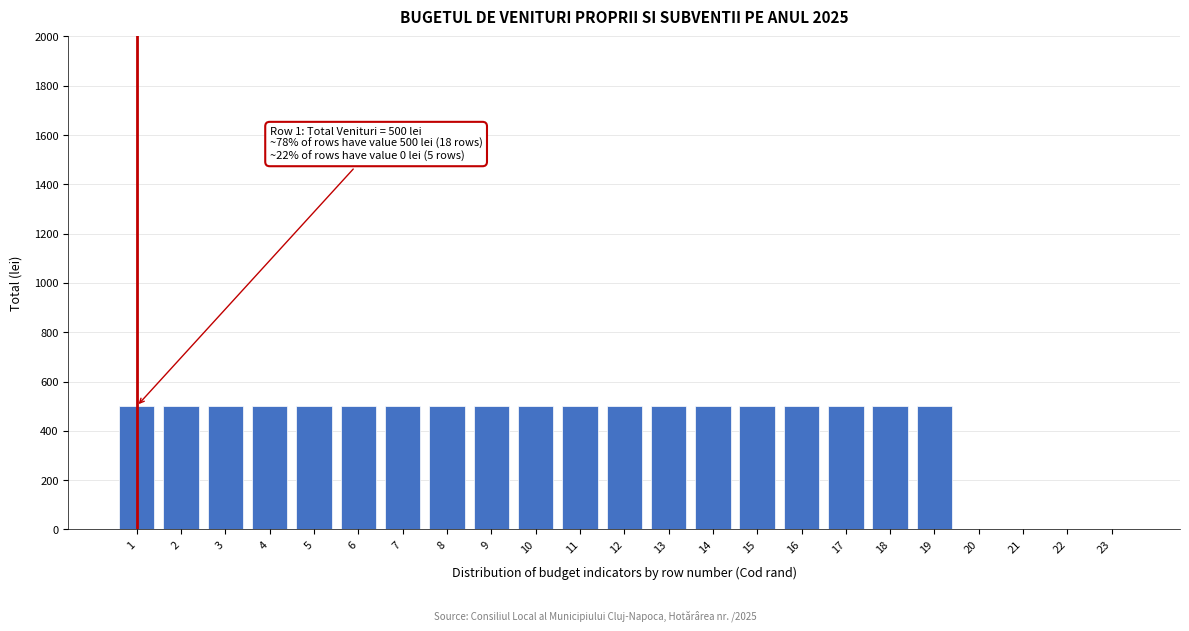

Reading left to right, transcribe all the data shown in this chart.

1=500	2=500	3=500	4=500	5=500	6=500	7=500	8=500	9=500	10=500	11=500	12=500	13=500	14=500	15=500	16=500	17=500	18=500	19=500	20=0	21=0	22=0	23=0